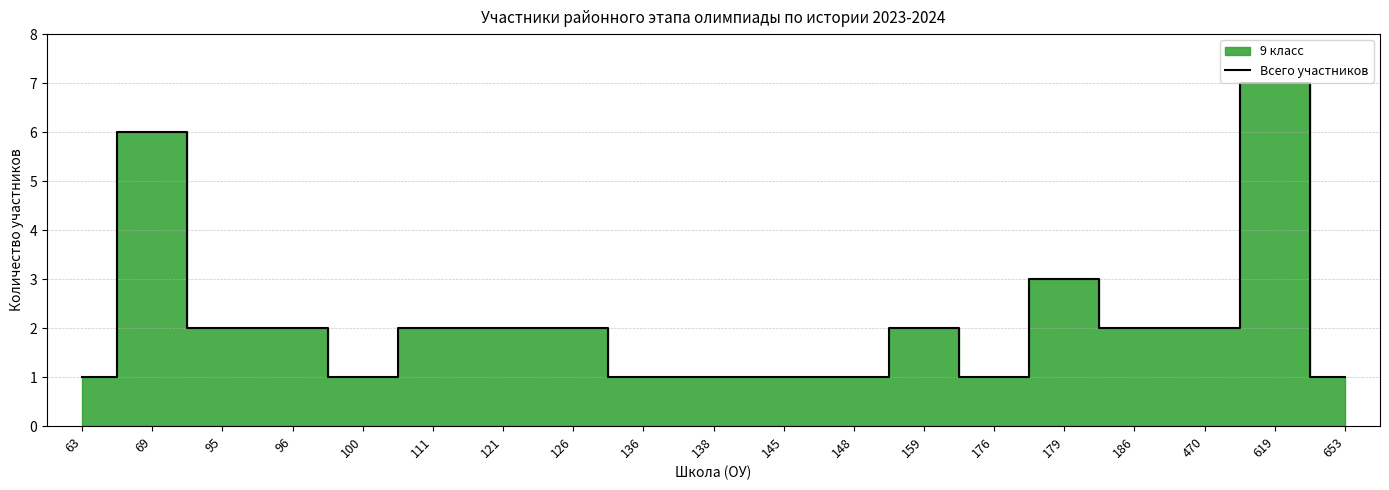

How many lines are shown in the chart?

1